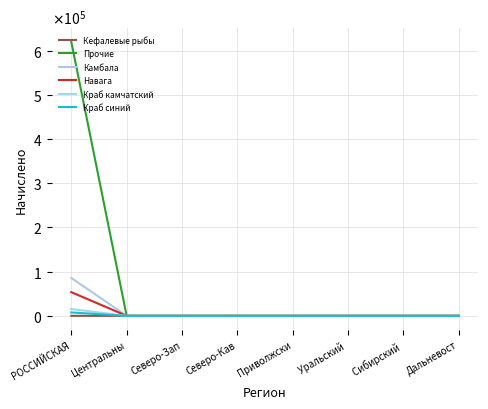

List the series in order of their peak value, lowest first.

Кефалевые рыбы, Краб синий, Краб камчатский, Навага, Камбала, Прочие